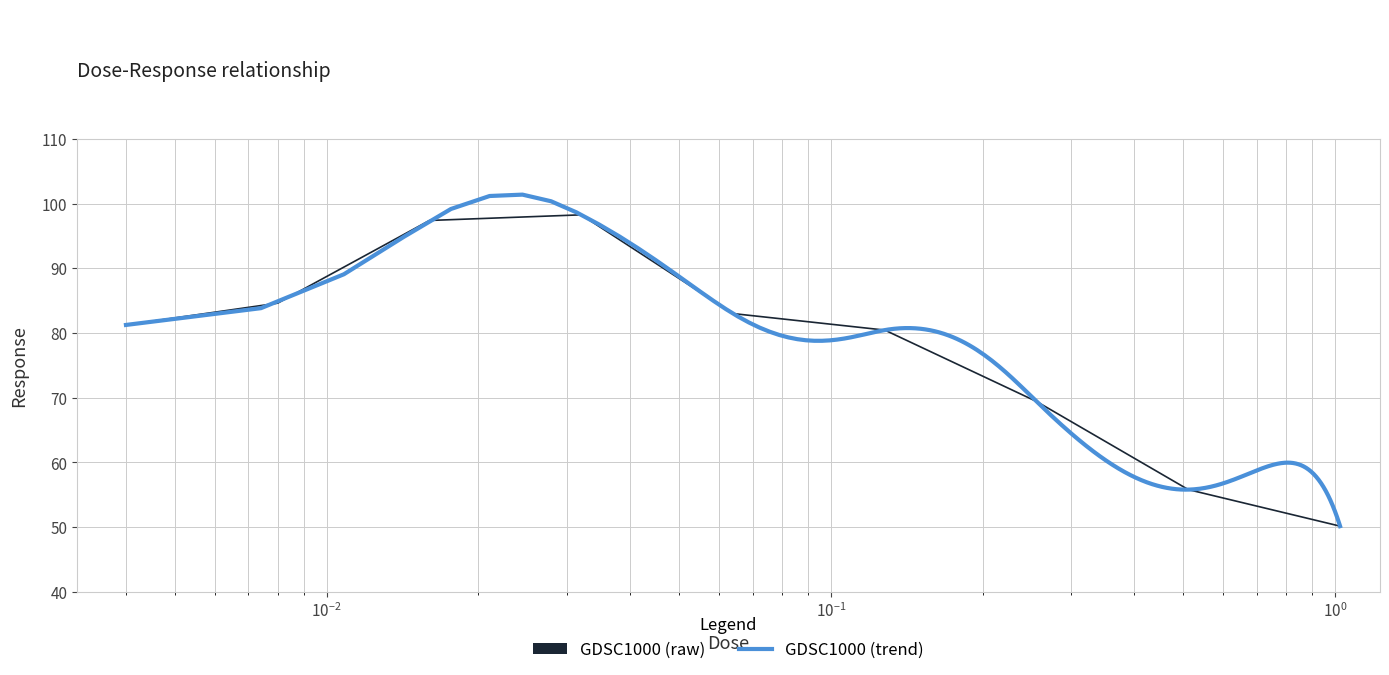

At which category does the data reach its first local peak?

0.032